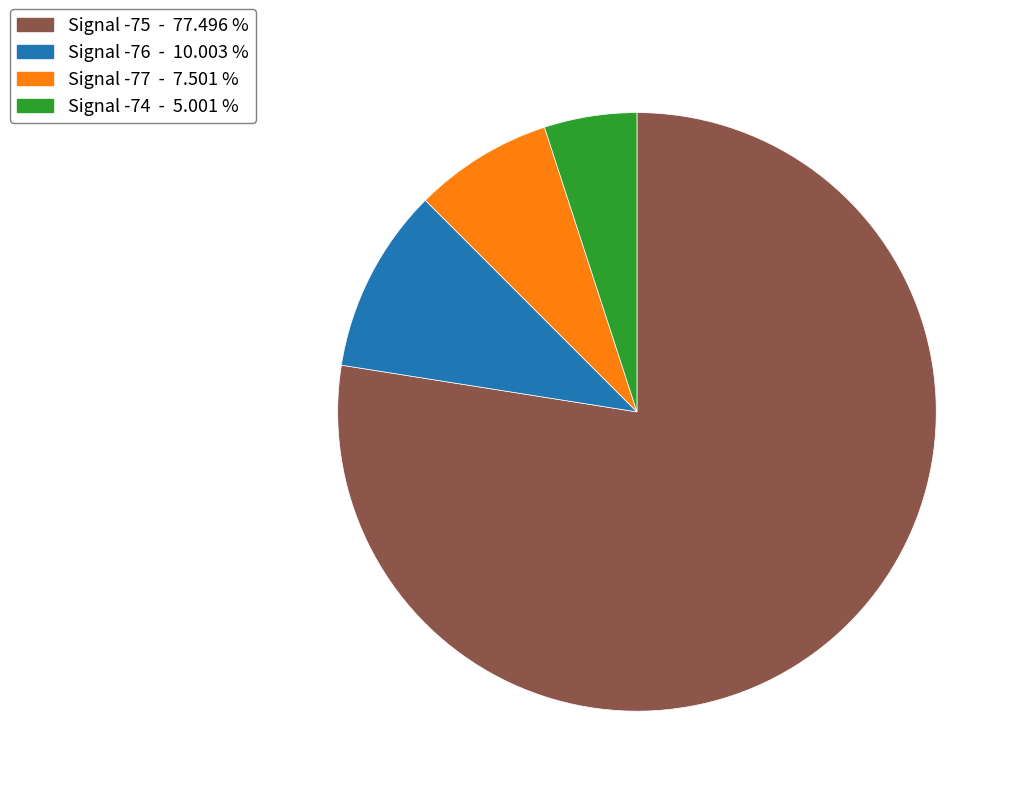

Is there any slice that represents more than half of the pie?

Yes